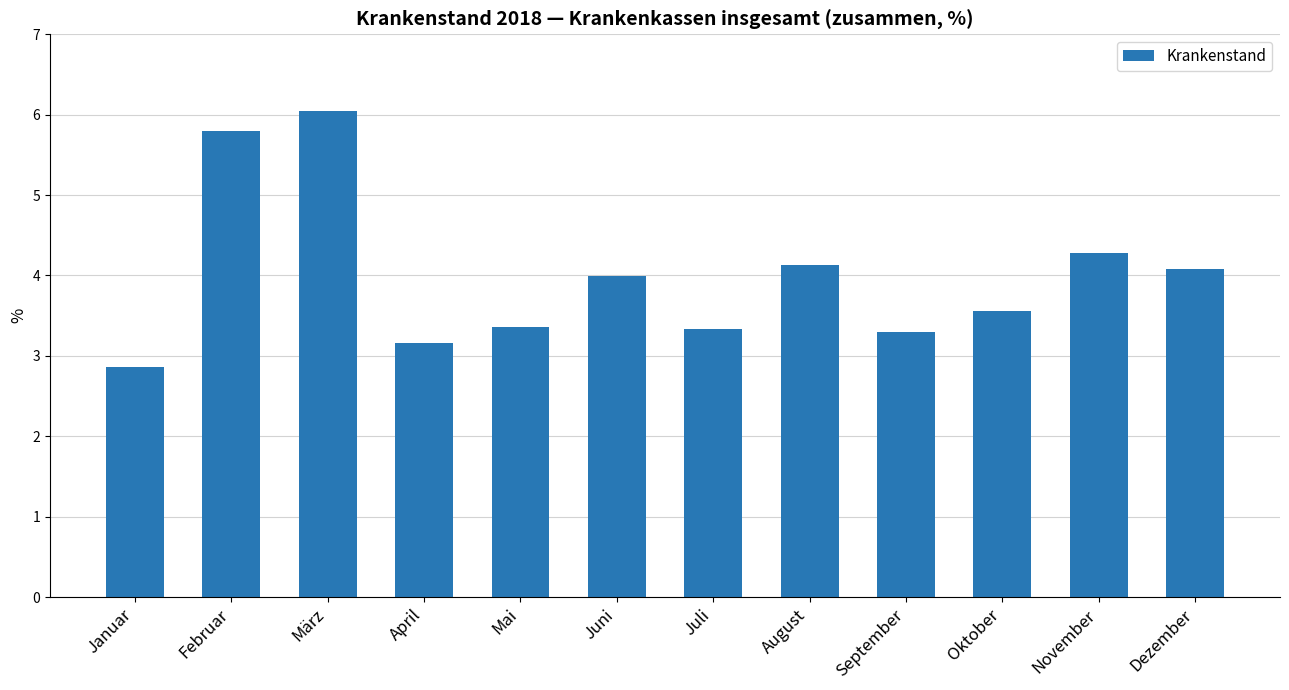

What is the difference between the maximum and minimum values?

3.2